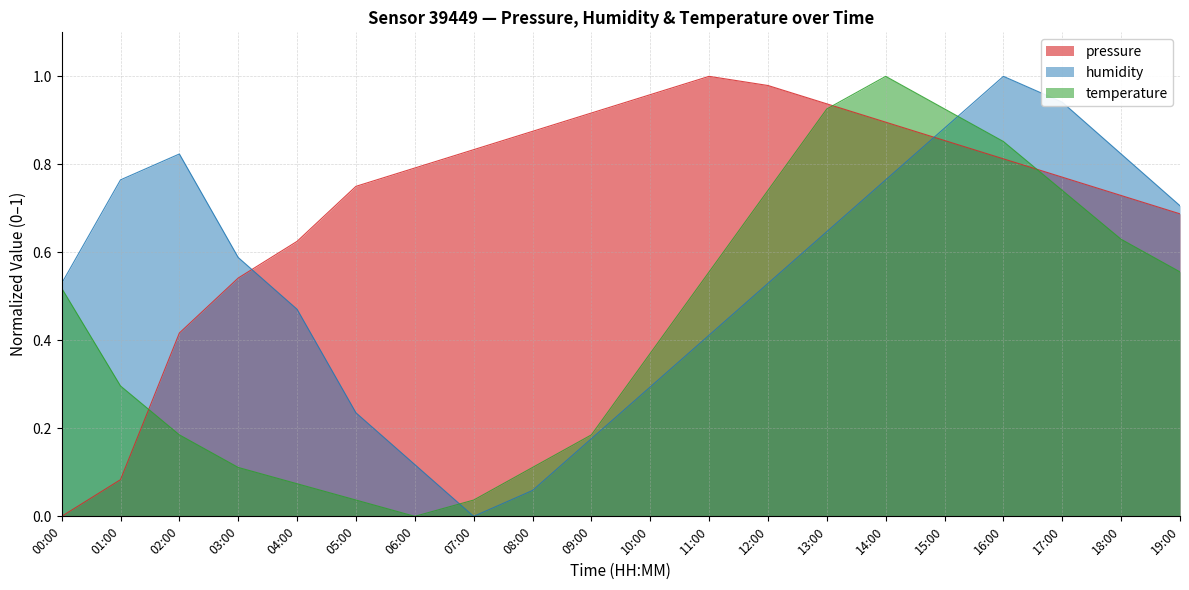

What is the highest value of the pressure series?

1.0